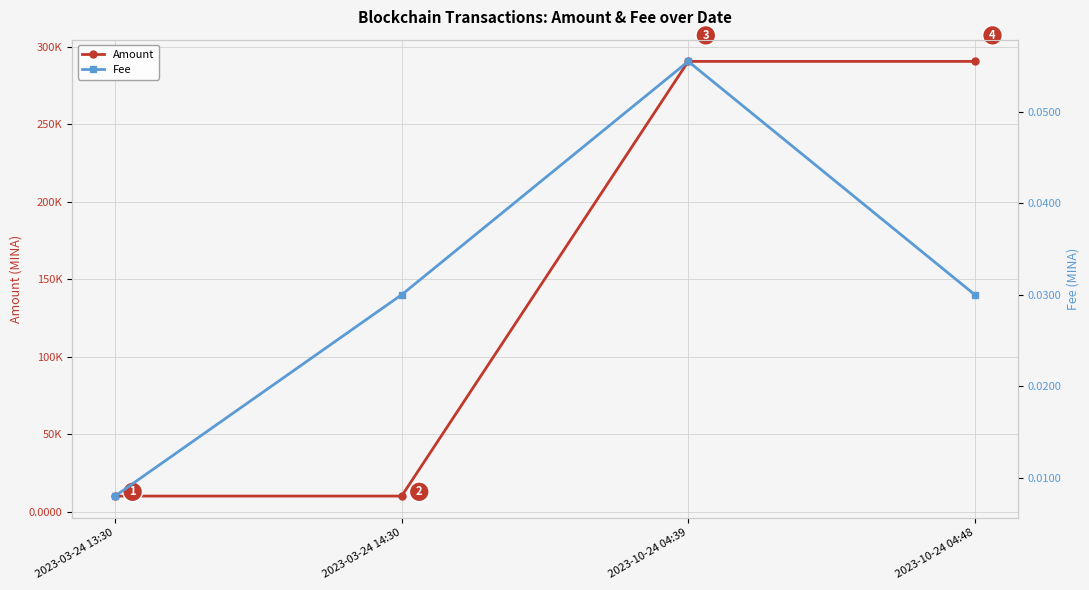

What is the total value across all series at 2023-10-24 04:39?

290733.7